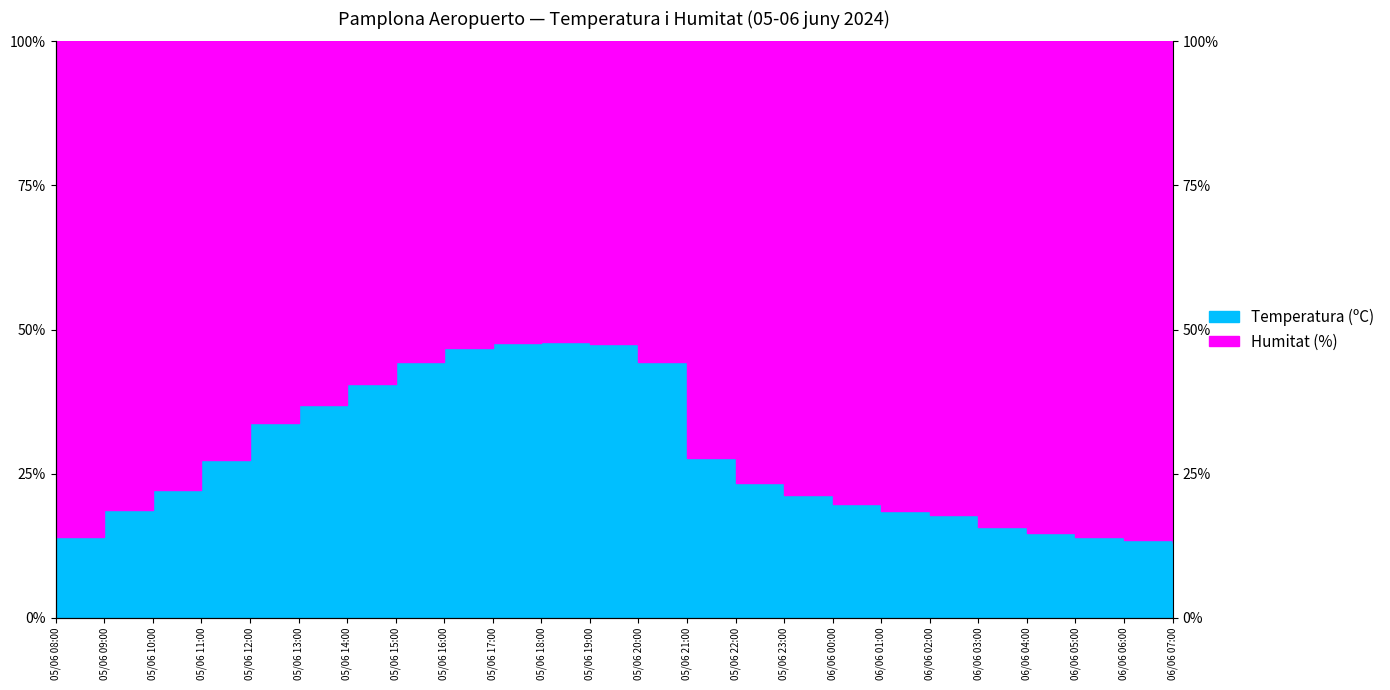

What is the maximum value for Humitat (%)?

87.0